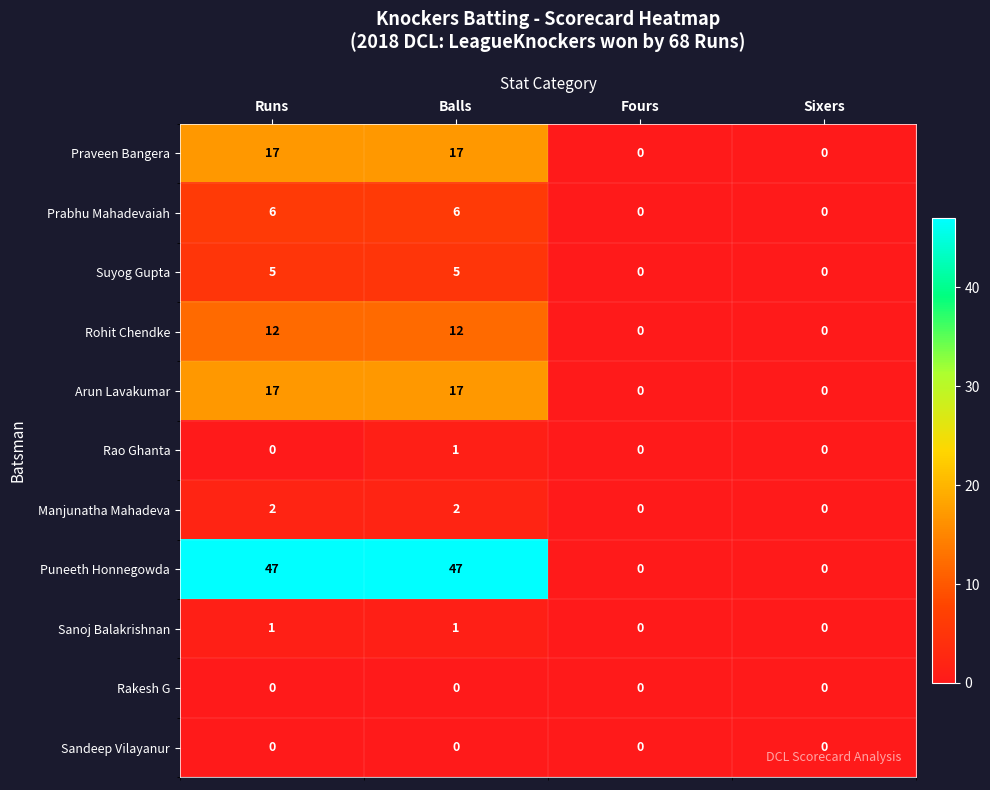

What value does the Rohit Chendke series have at Balls, to the nearest 10?

10